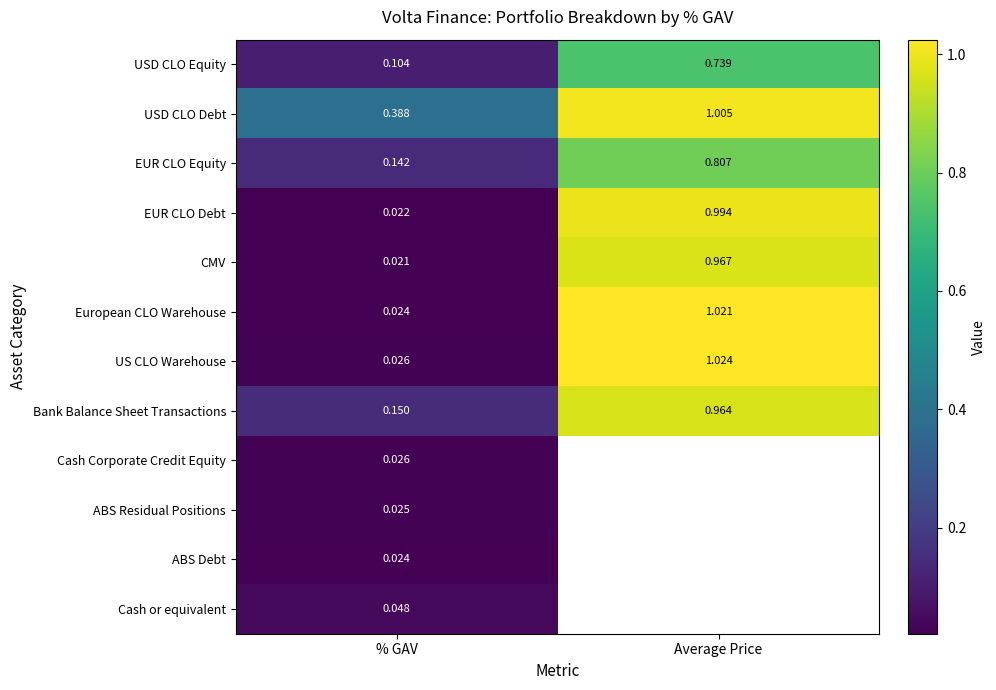

Rank the categories by EUR CLO Equity value from highest to lowest.

Average Price, % GAV